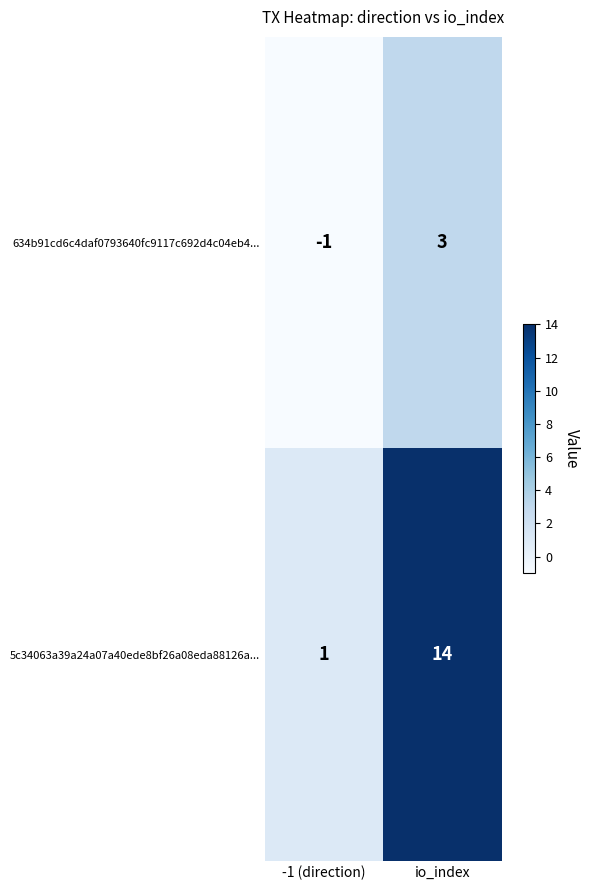

Reading left to right, extract all data points from this chart.

634b91cd6c4daf0793640fc9117c692d4c04eb4...: -1	3
5c34063a39a24a07a40ede8bf26a08eda88126a...: 1	14